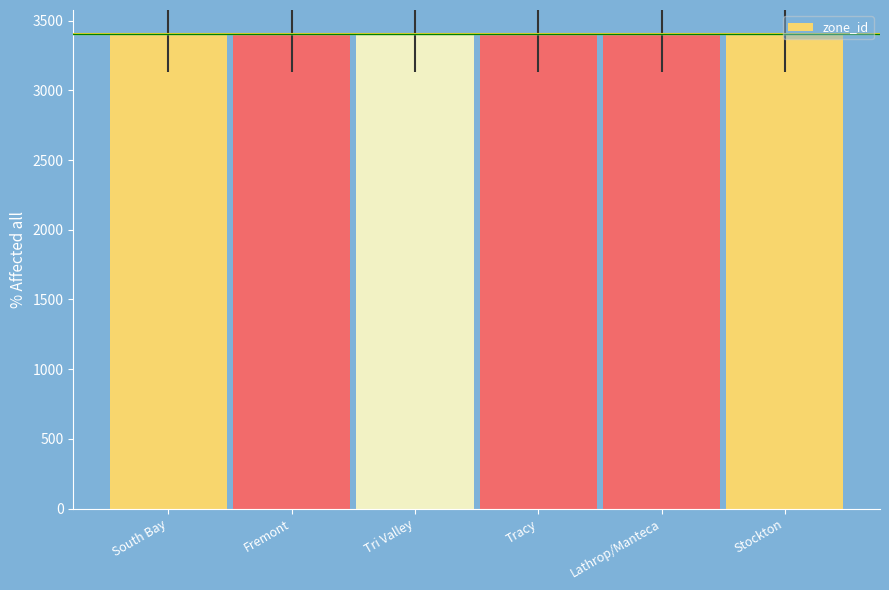

What is the greatest value displayed?

3406